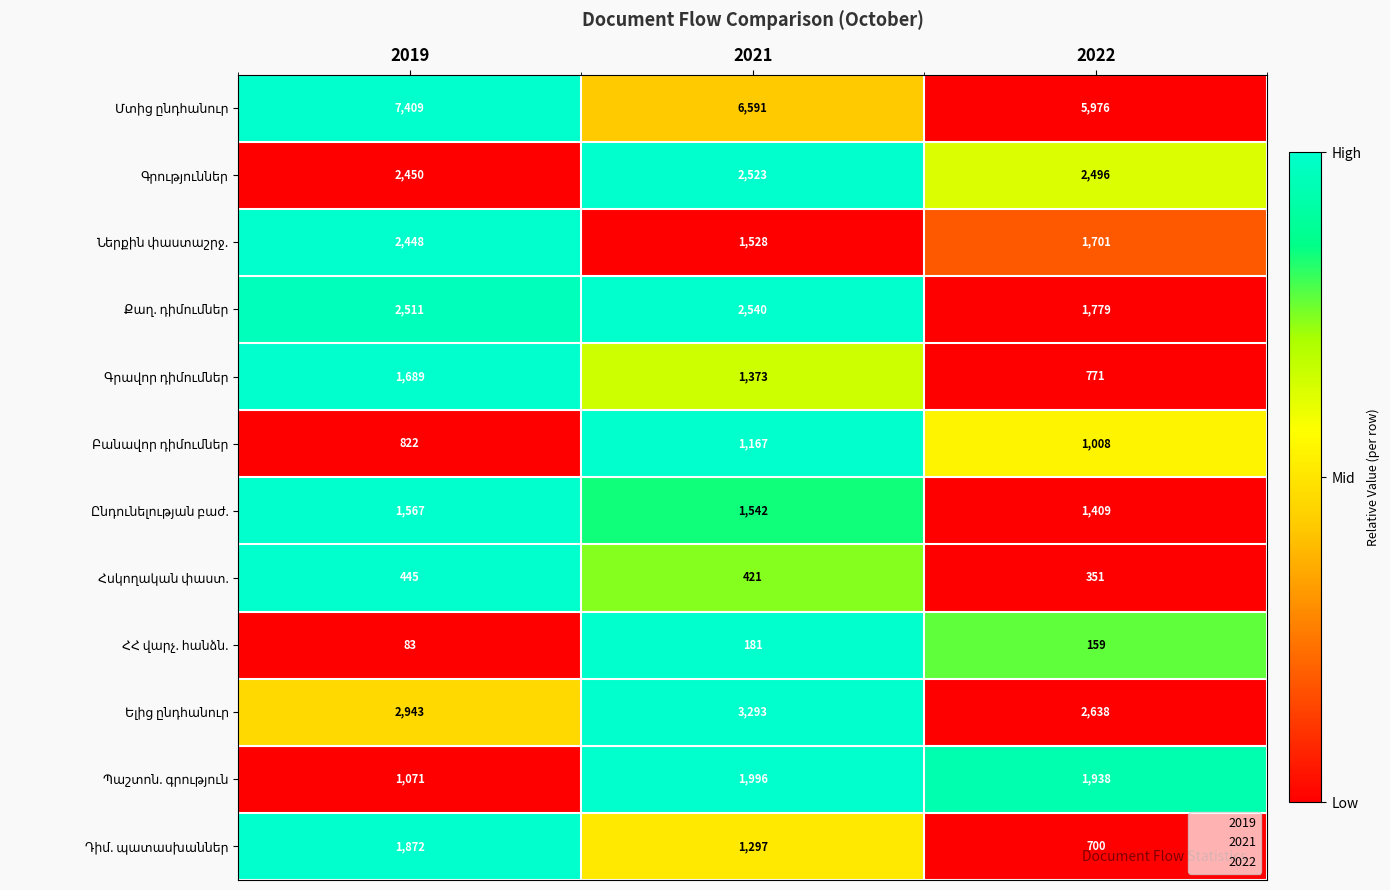

What is the total value across all series at 2019?

25310